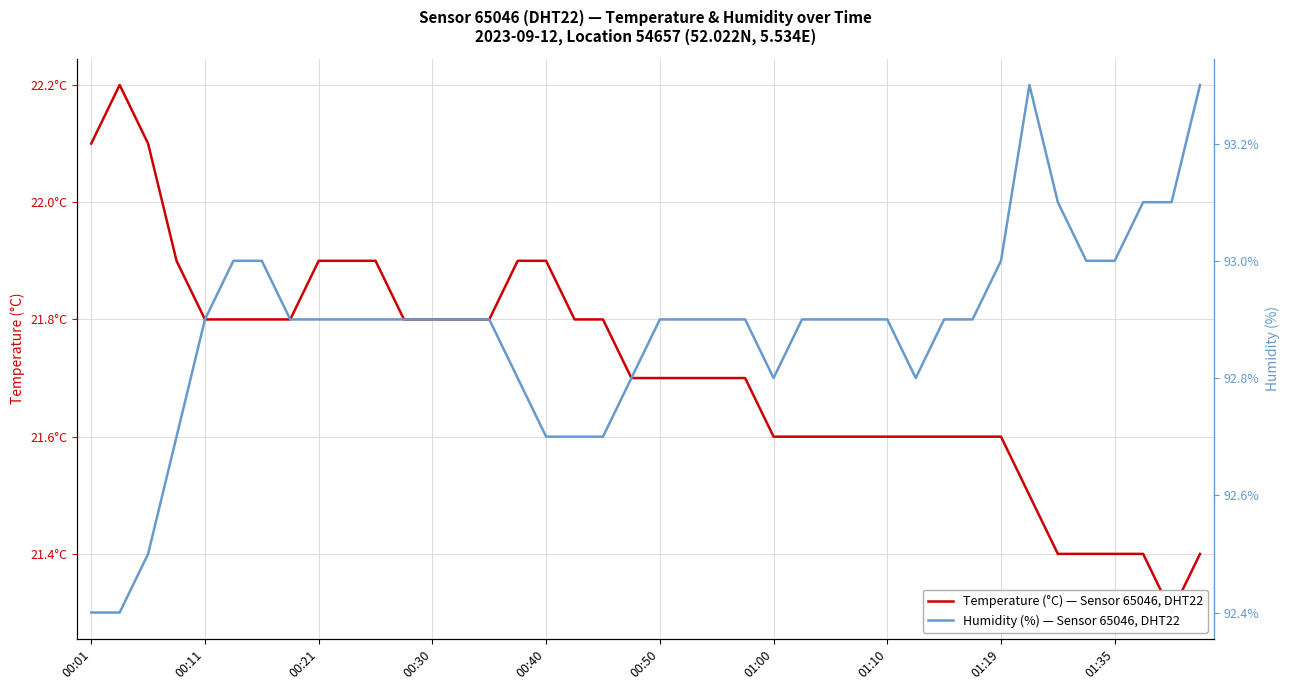

At 00:50, list the series in order from smallest to largest.

temperature, humidity